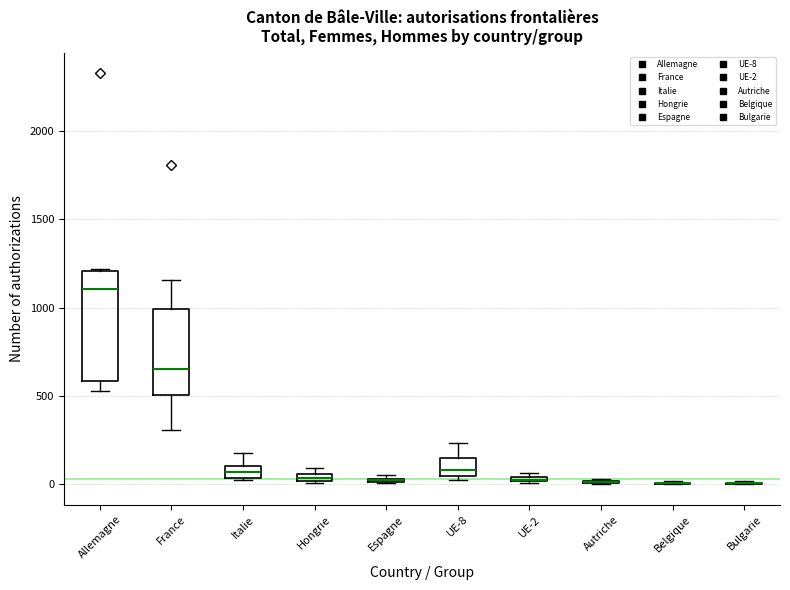

Which box is the tallest, from its lower edge to its upper edge?

Allemagne